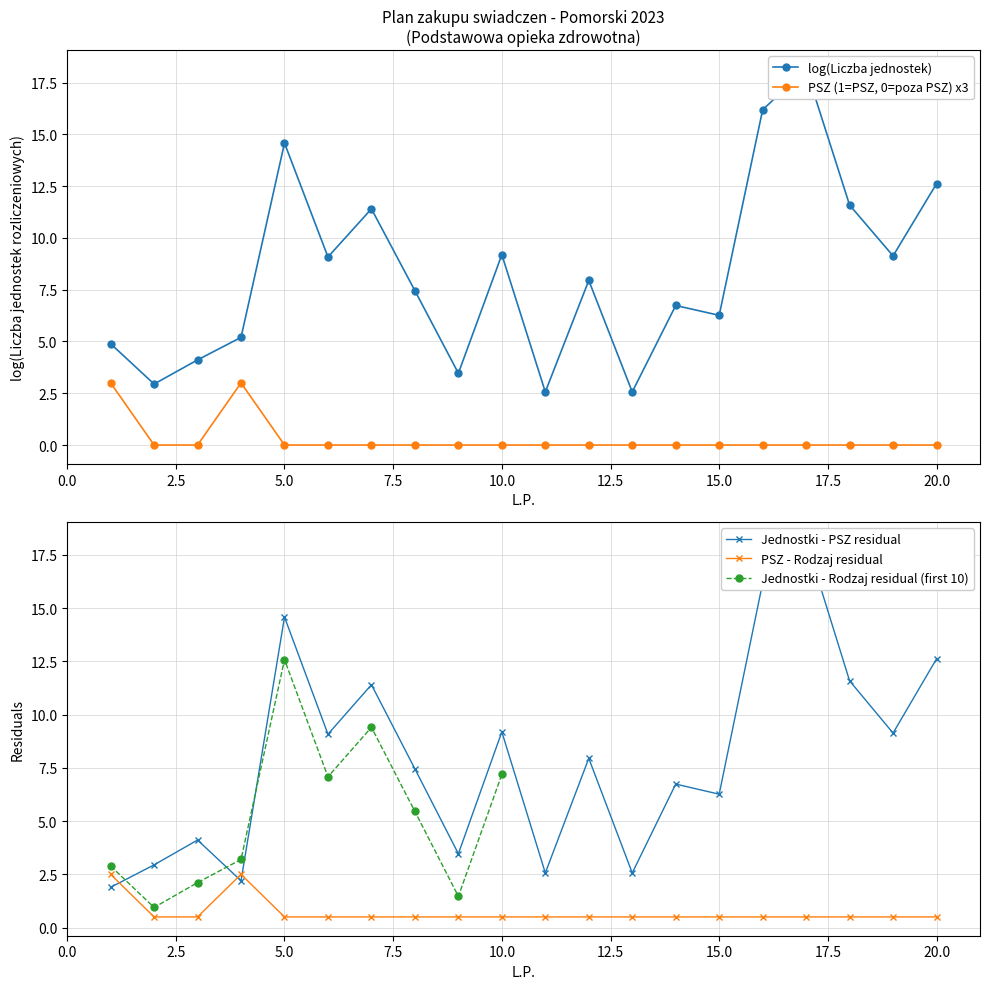

Reading left to right, extract all data points from this chart.

3	0	0	3	0	0	0	0	0	0	0	0	0	0	0	0	0	0	0	0